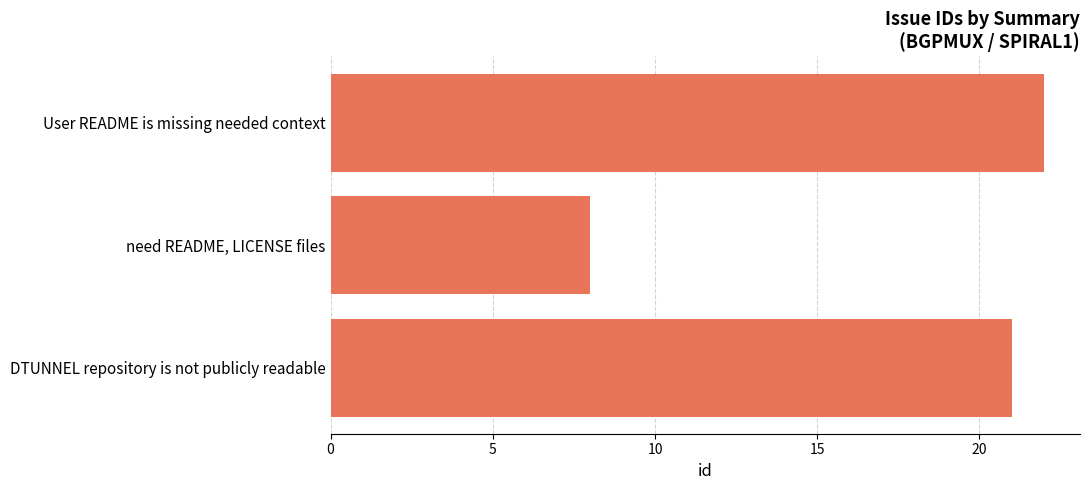

Which label corresponds to the smallest value in the chart?

need README, LICENSE files